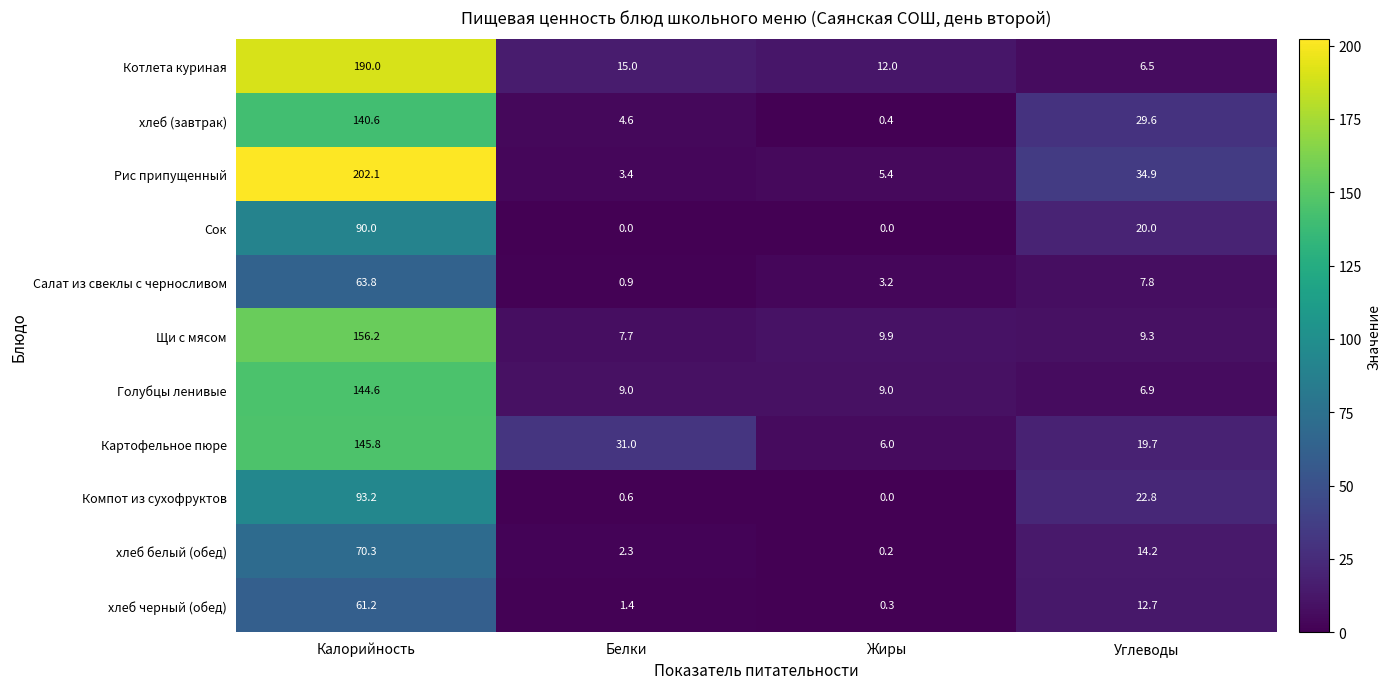

What is the maximum value shown in the chart?

202.1